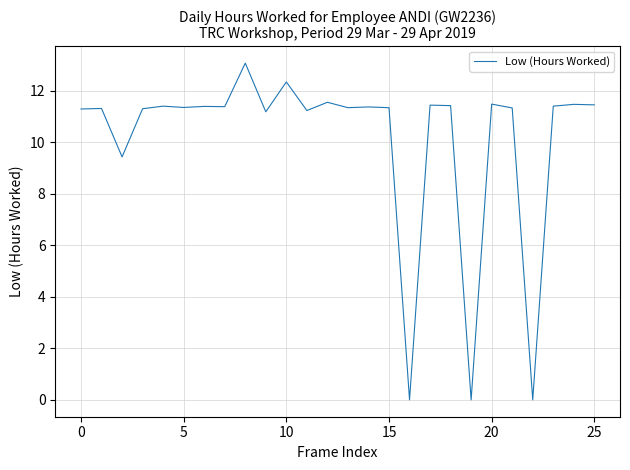

How many series are shown in this chart?

1